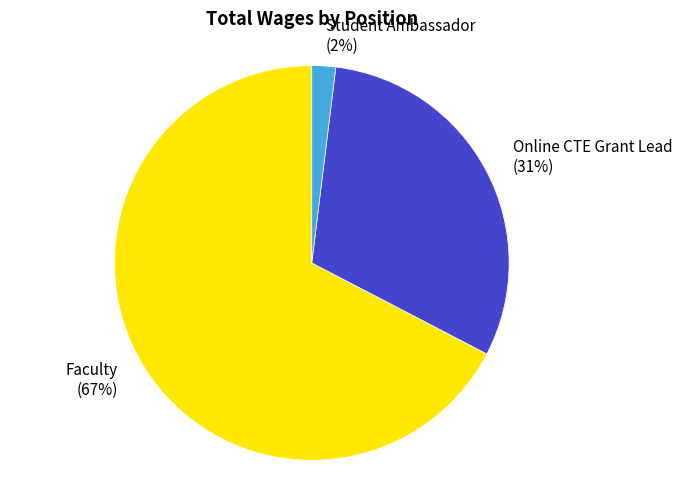

To the nearest percent, what portion does Faculty represent?

67%